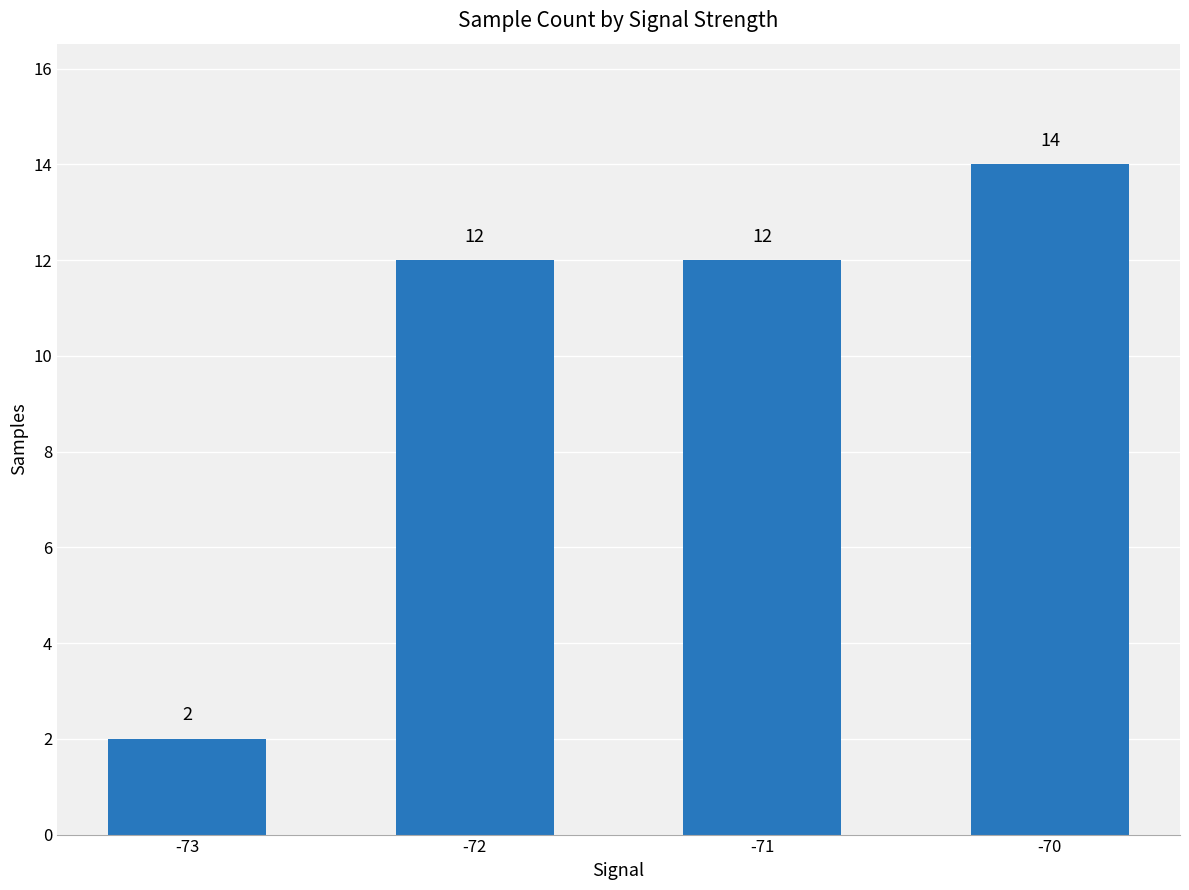

Reading right to left, list all the values displayed in this chart.

14	12	12	2